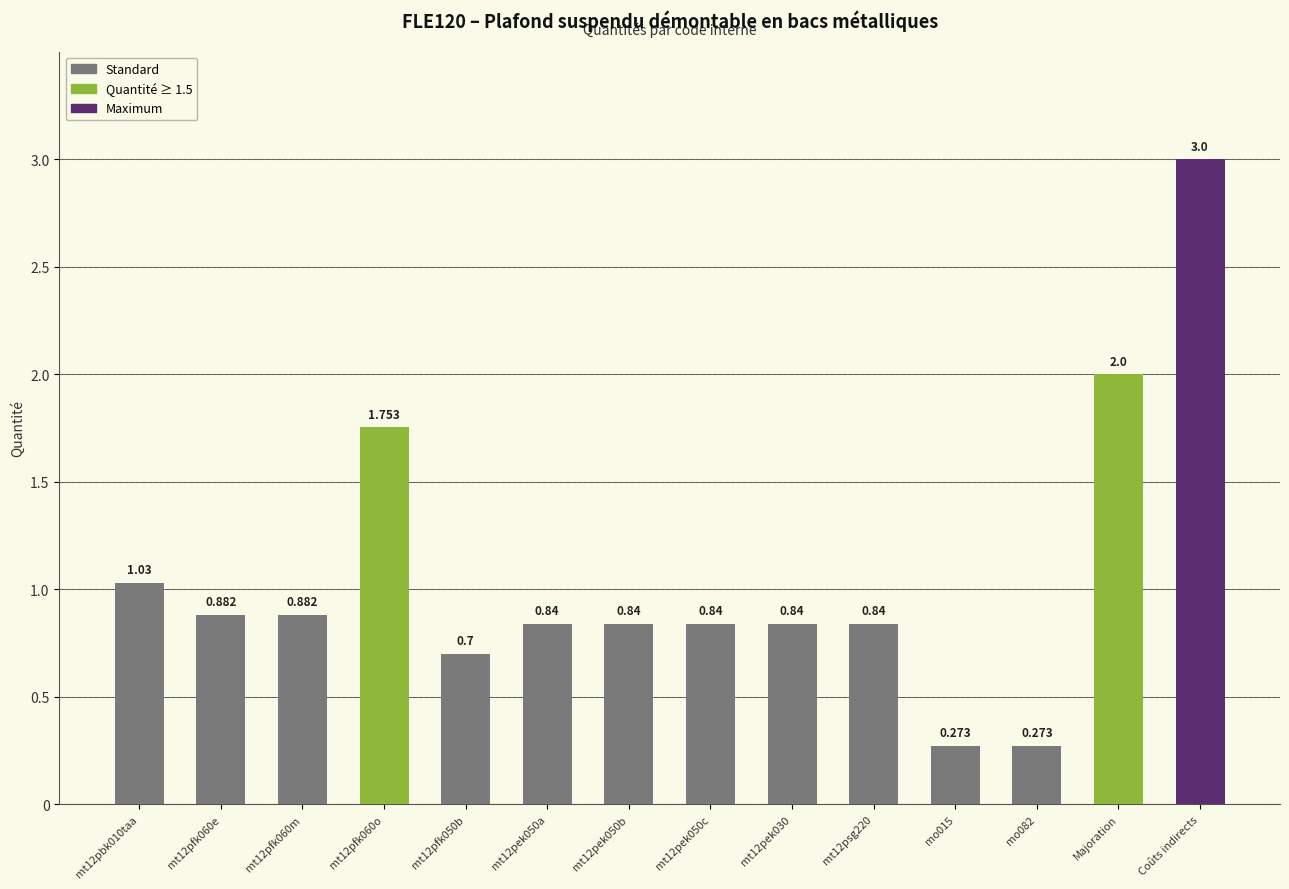

Where is the data nearest to the value 1?

mt12pbk010taa